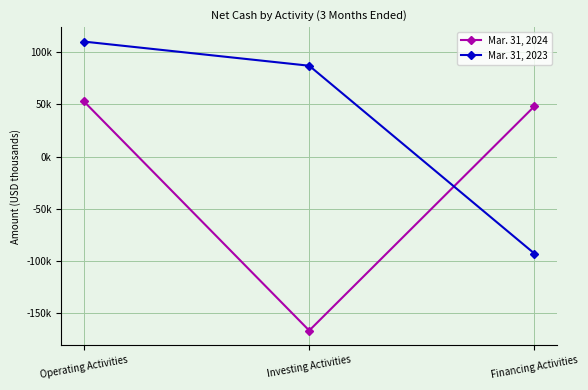

What is the lowest value of the Mar. 31, 2024 series?

-166673